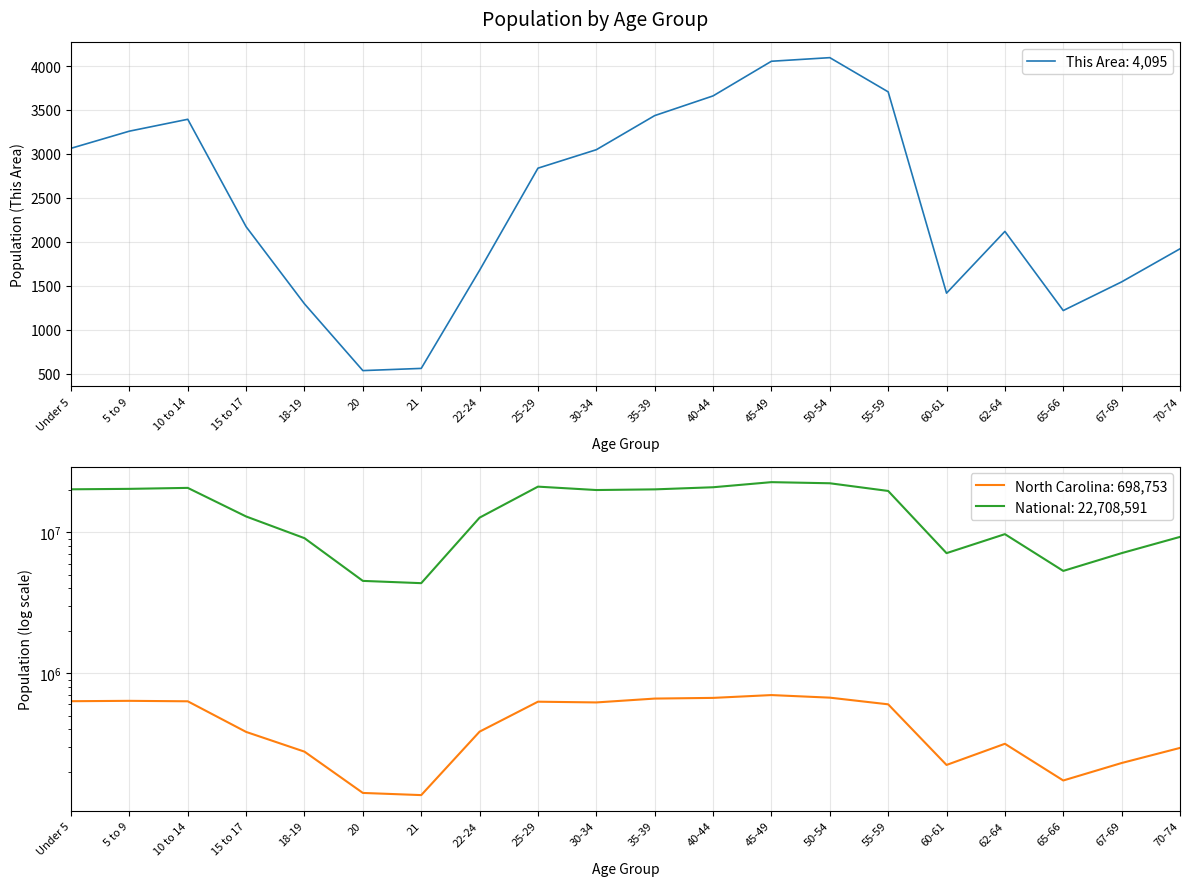

True or false: National and North Carolina intersect in this chart.

False